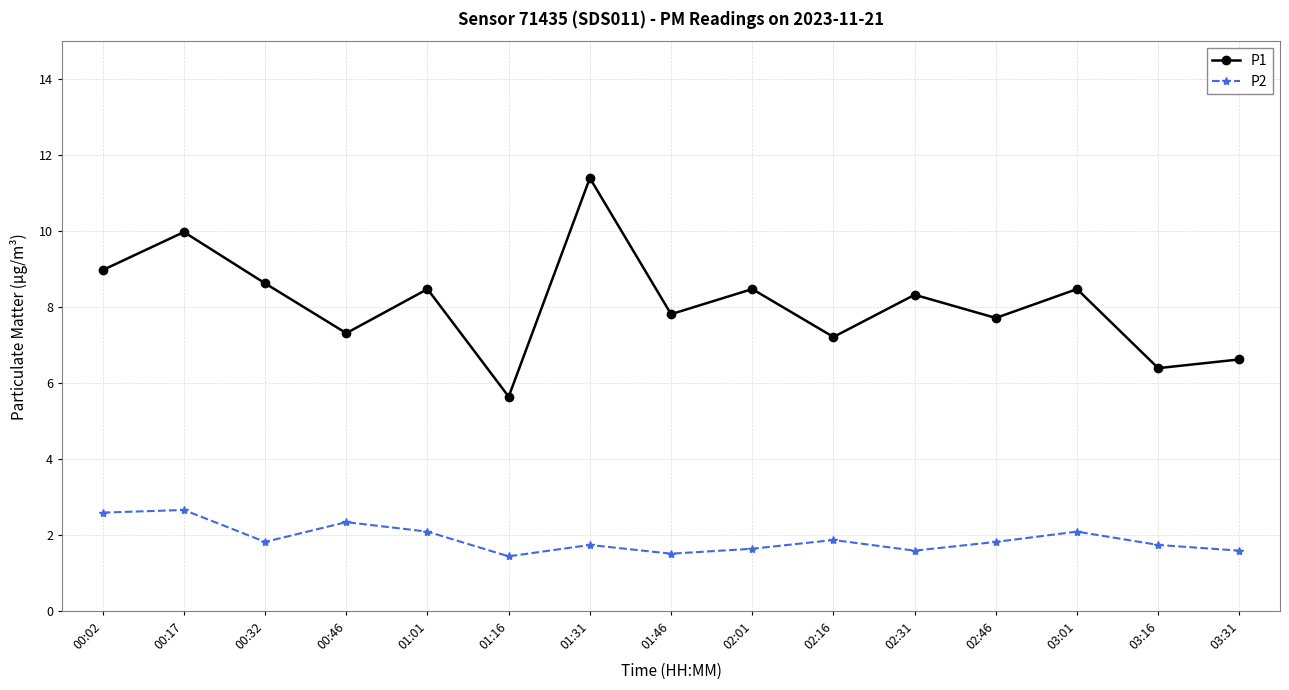

What is the total value across all series at 03:01?

10.6